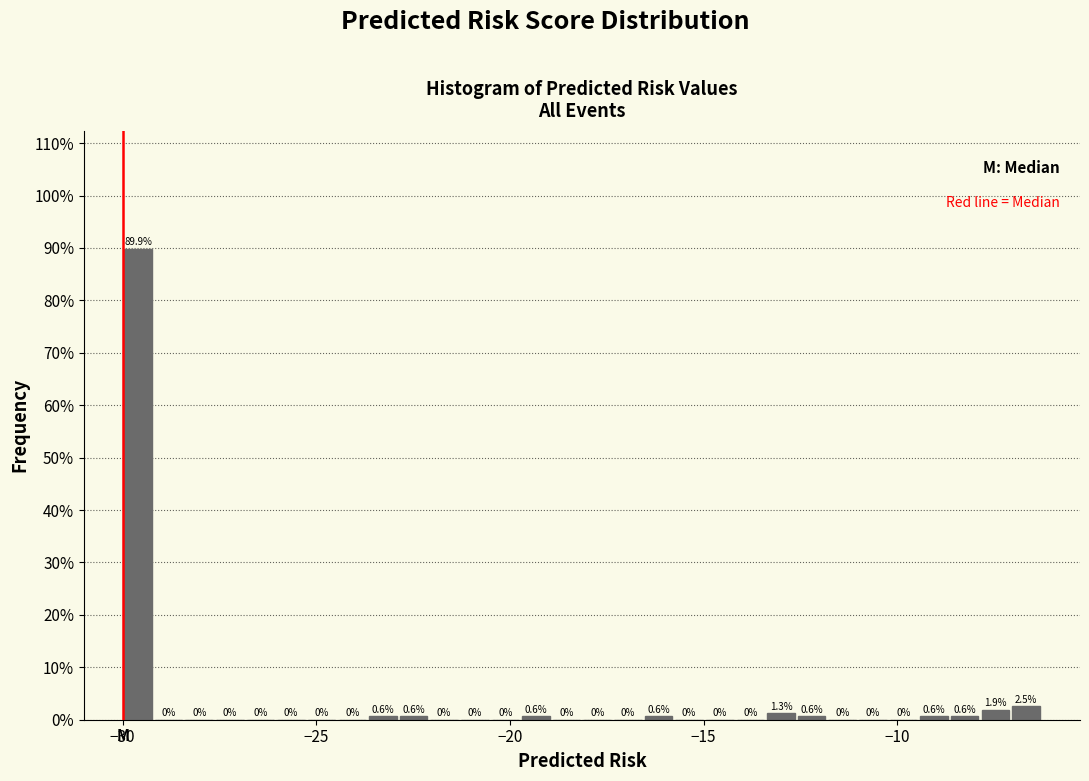

Read against the x-axis, roughly where is the centre of the tallest bar?

-29.5